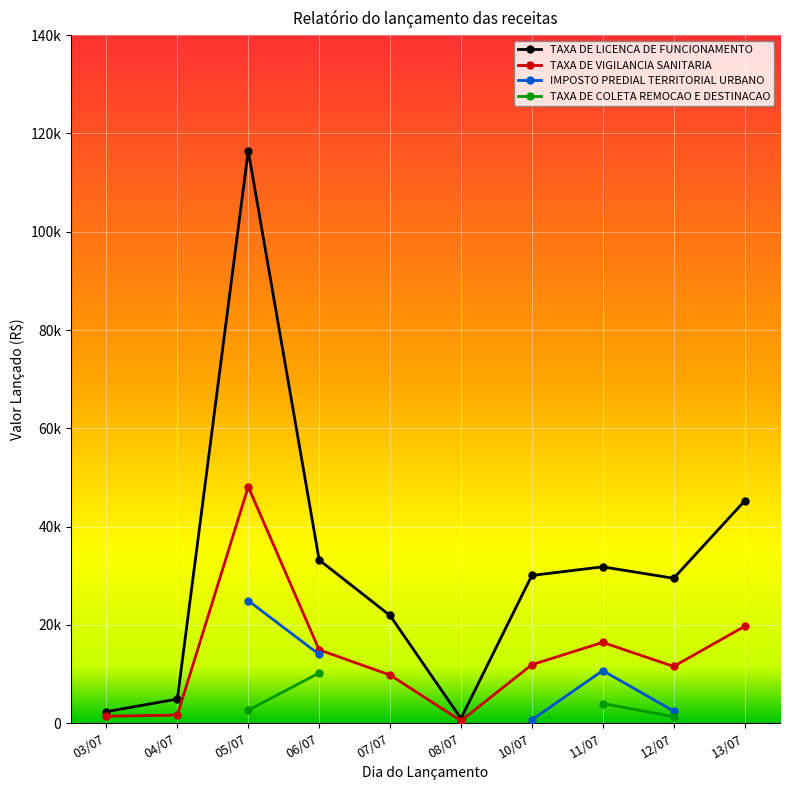

What is the lowest value of the TAXA DE LICENCA DE FUNCIONAMENTO series?

931.8